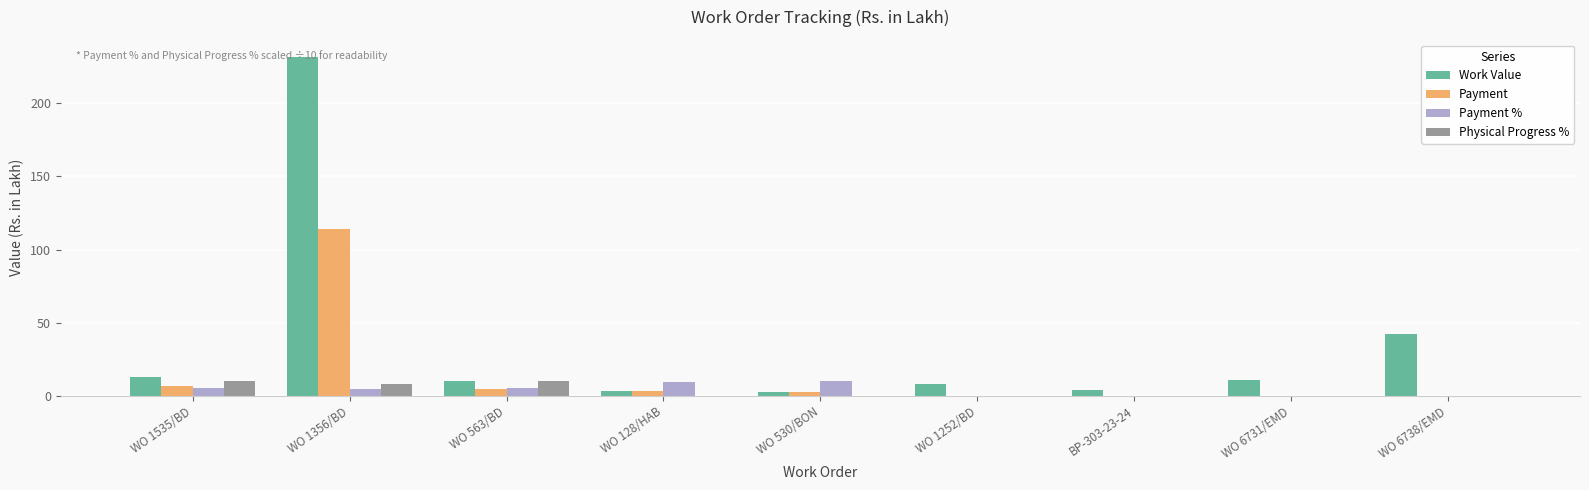

What is the highest value of the Work Value series?

231.7